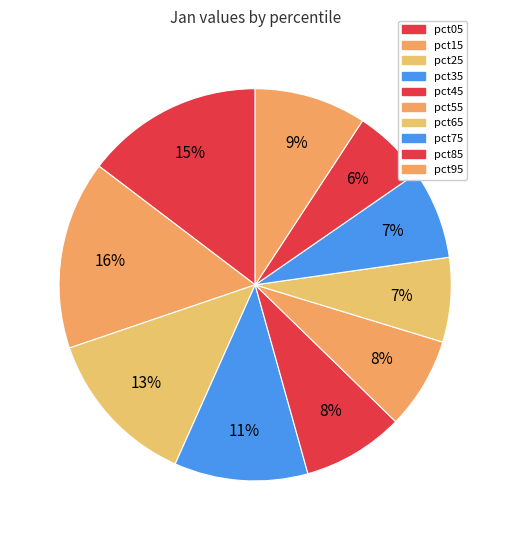

How many segments does this pie chart have?

10